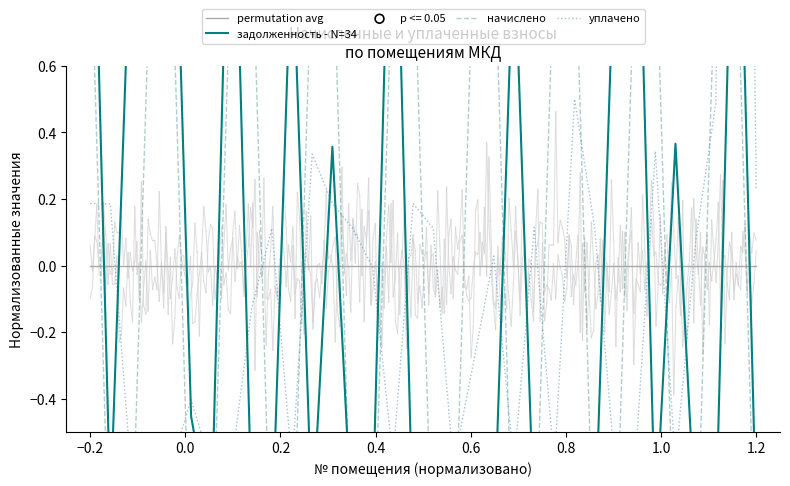

Is the value of задолженность - N=34 at 16 greater than the value of начислено at 25?

Yes